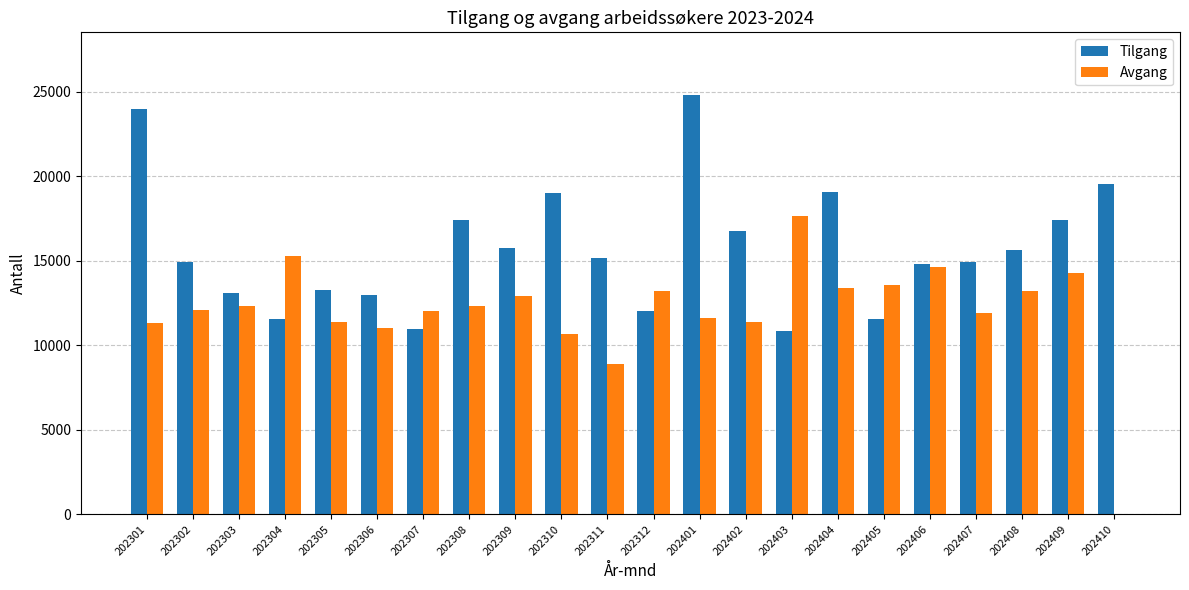

What is the sum of the Avgang values at 202311 and 202306?

19940